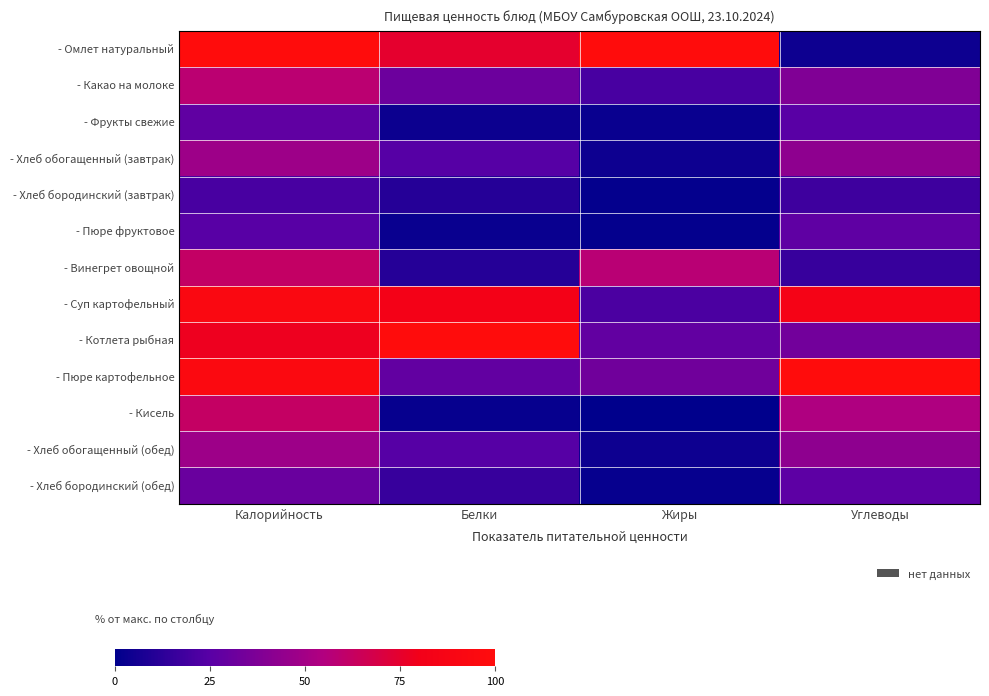

What is the smallest value displayed?

0.2